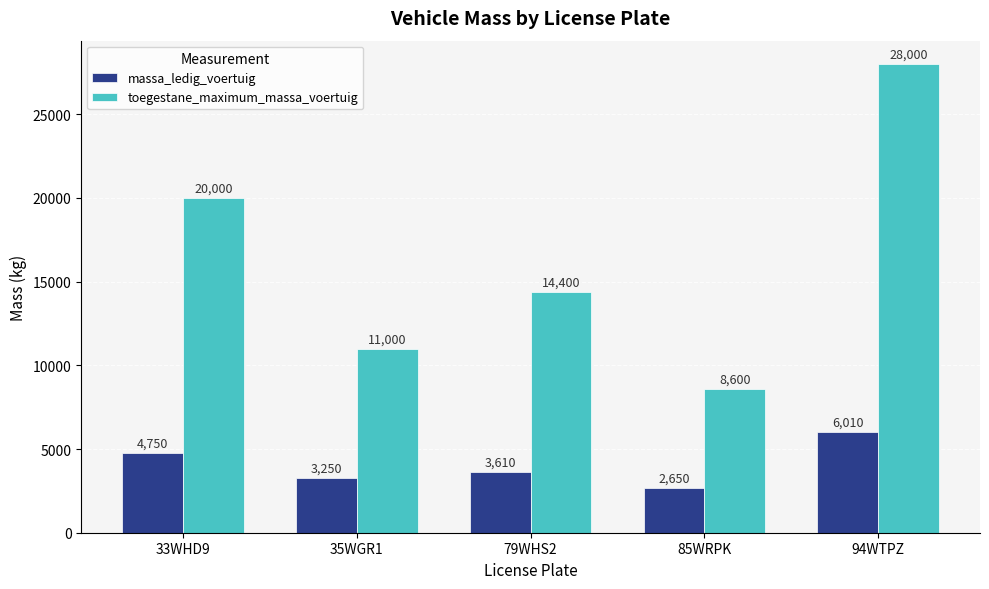

What position from the right is 79WHS2?

3